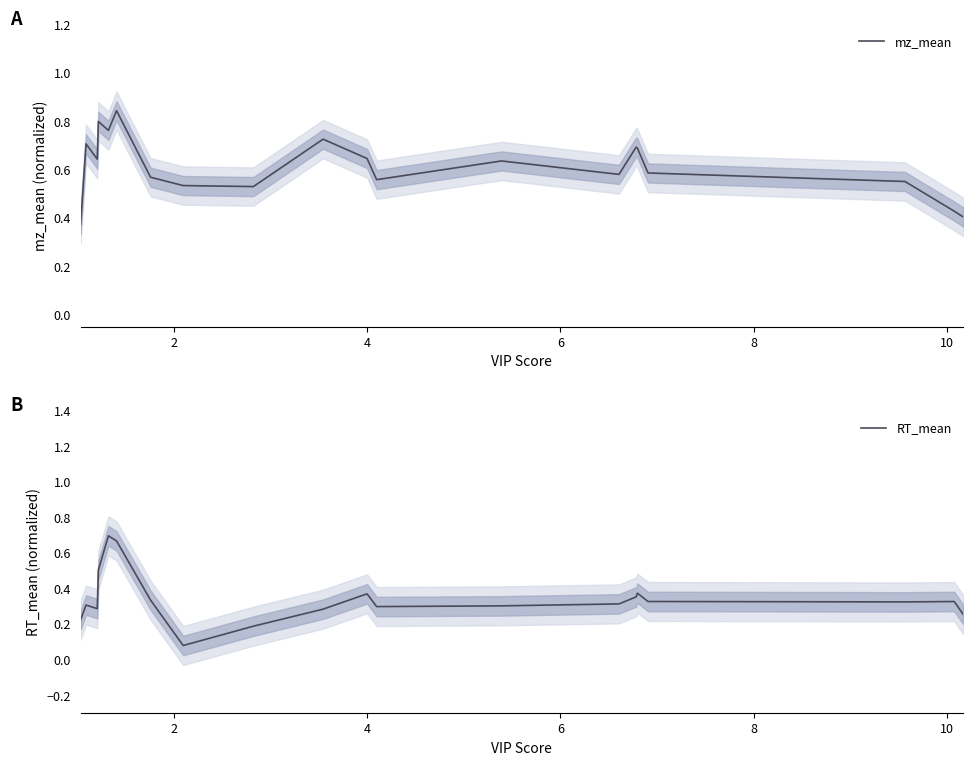

Reading left to right, what are all the values shown in this chart?

mz_mean: 0.4	0.7	0.6	0.8	0.8	0.8	0.6	0.5	0.5	0.7	0.6	0.6	0.6	0.6	0.7	0.7	0.6	0.6	0.4	0.4
RT_mean: 0.2	0.3	0.3	0.5	0.7	0.7	0.3	0.1	0.2	0.3	0.4	0.3	0.3	0.3	0.4	0.4	0.3	0.3	0.3	0.3